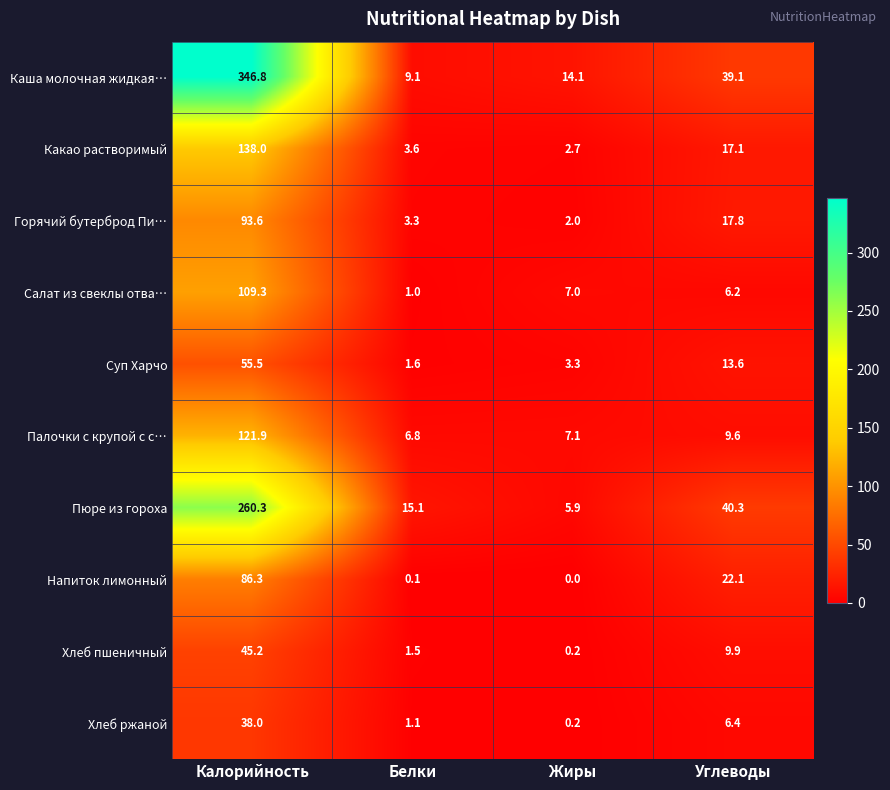

Count the number of categories in the chart.

4